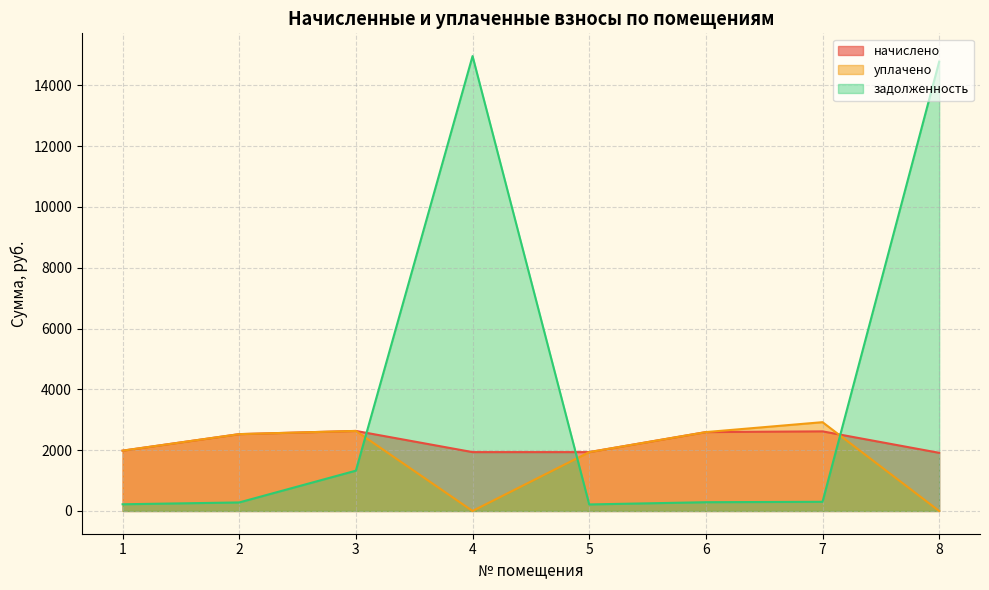

What is the difference between the начислено values at 4 and 6?

658.3